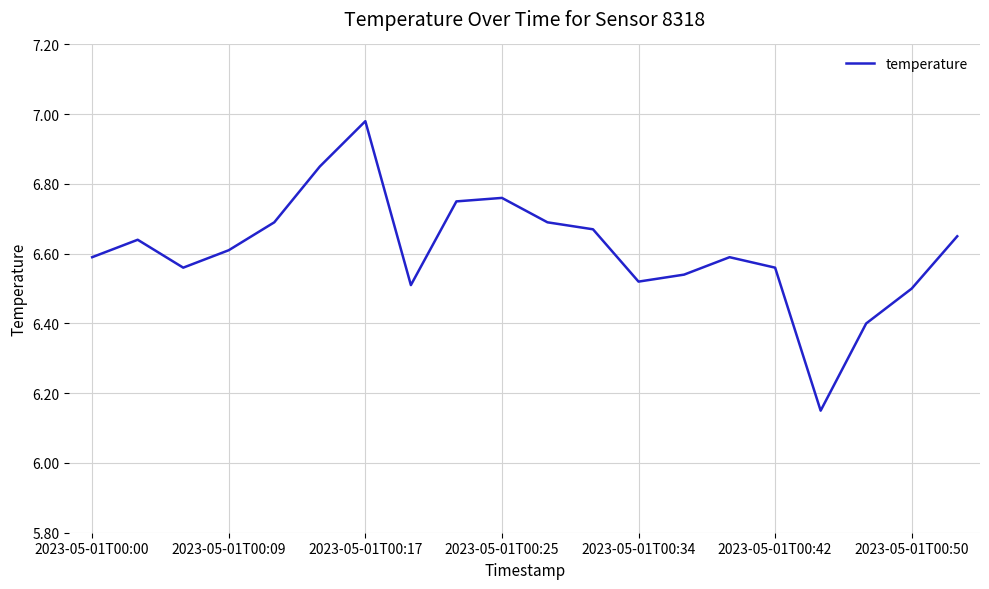

Does the chart display data point markers on the line(s)?

No